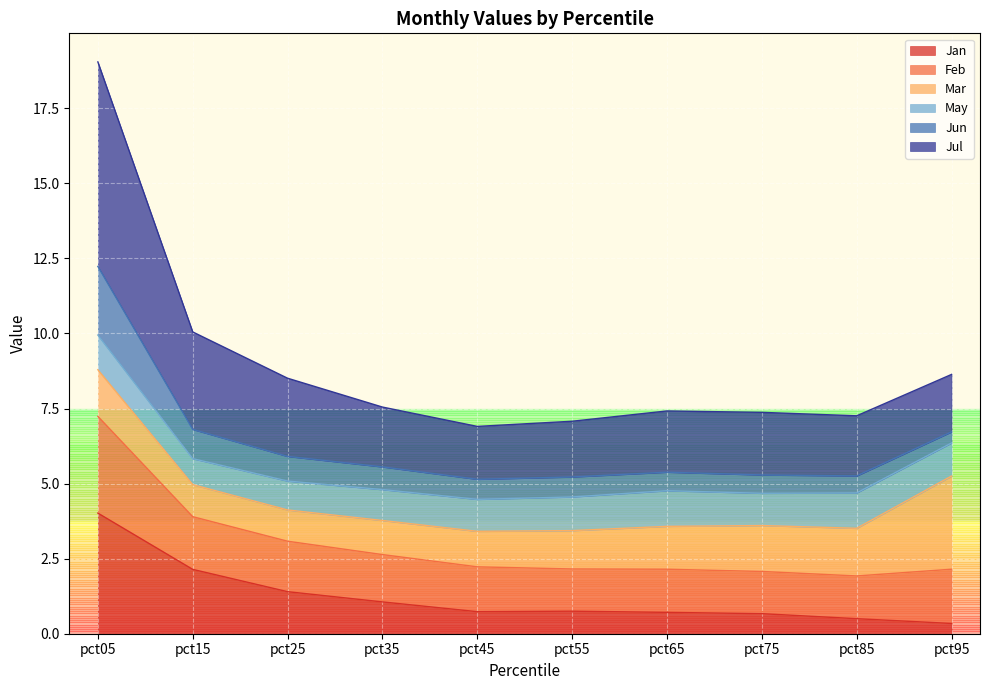

What is the maximum value for Jan?

4.0